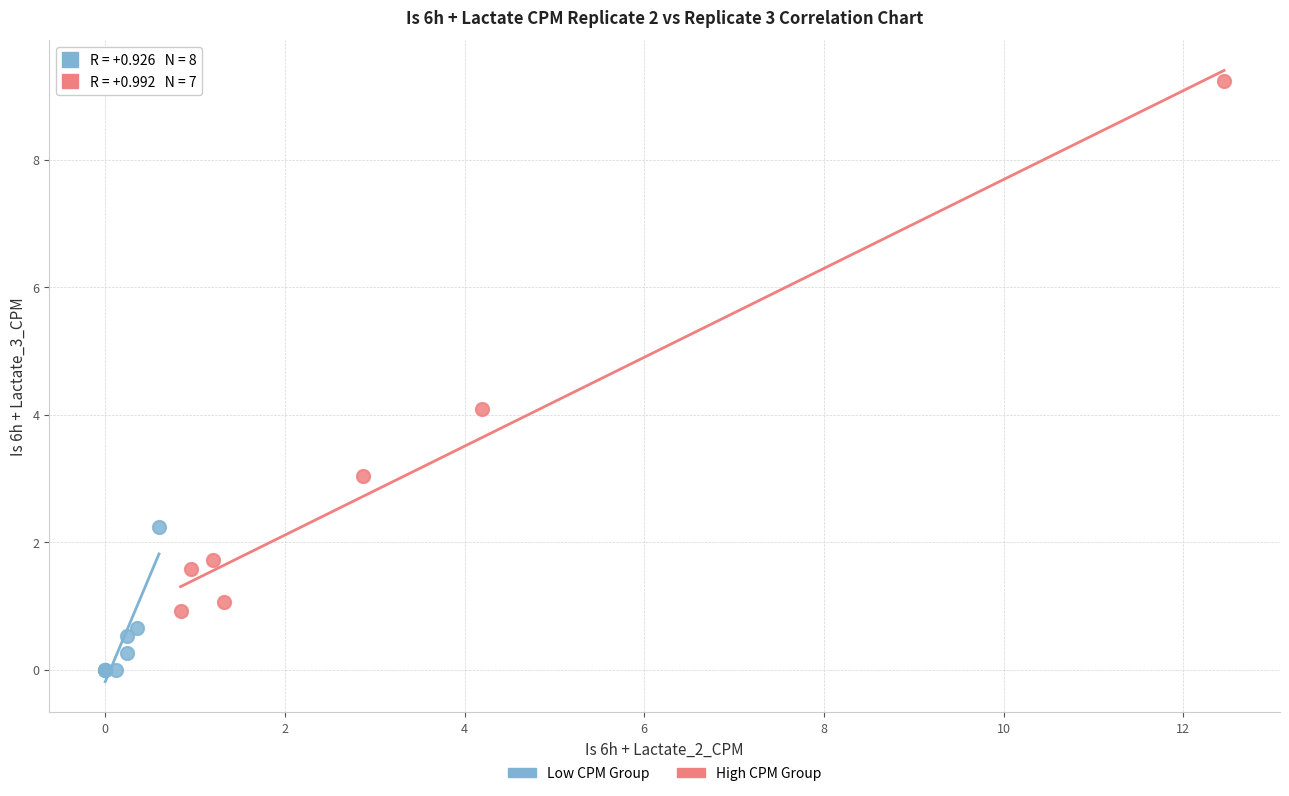

Which series contains the highest Y value?

High CPM Group